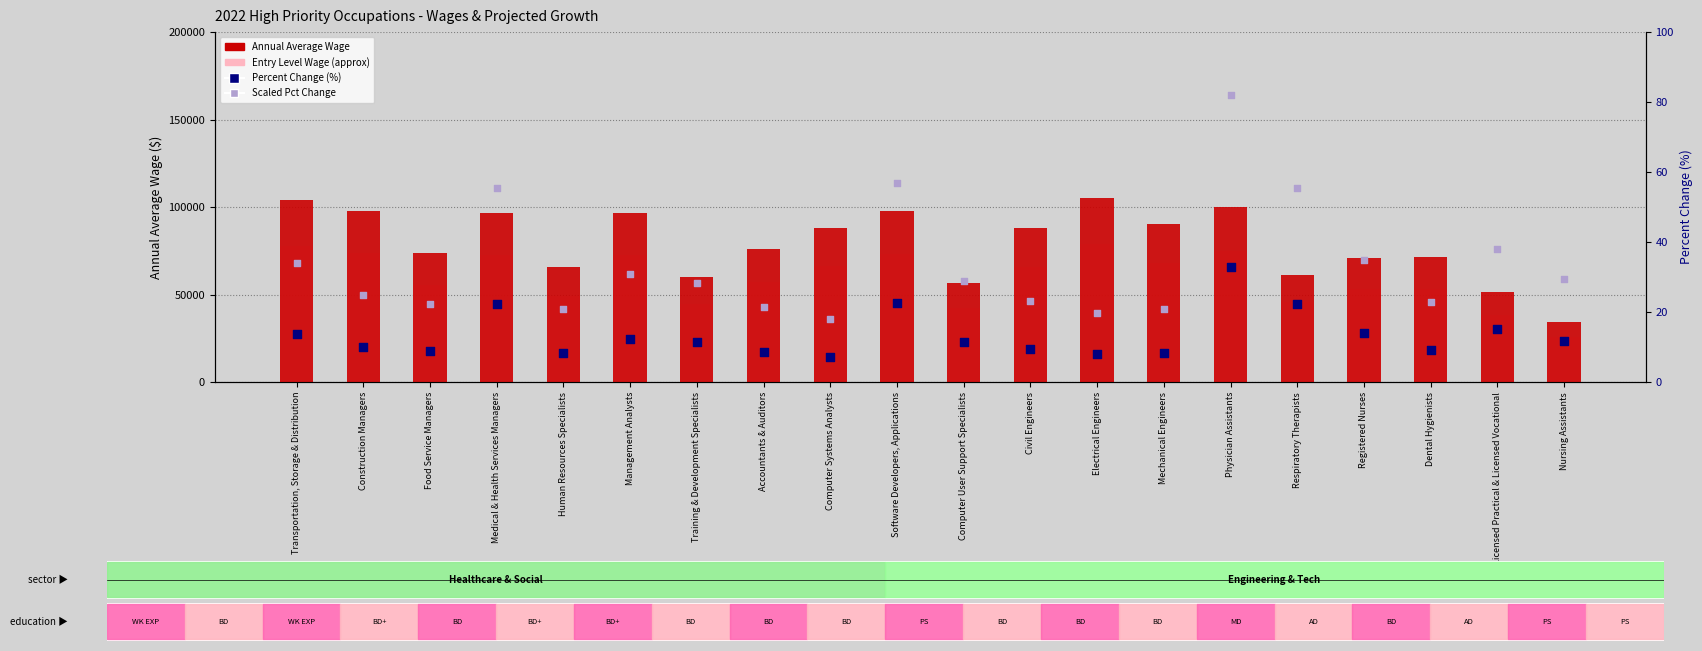

Which series reaches the minimum Y coordinate?

Percent Change